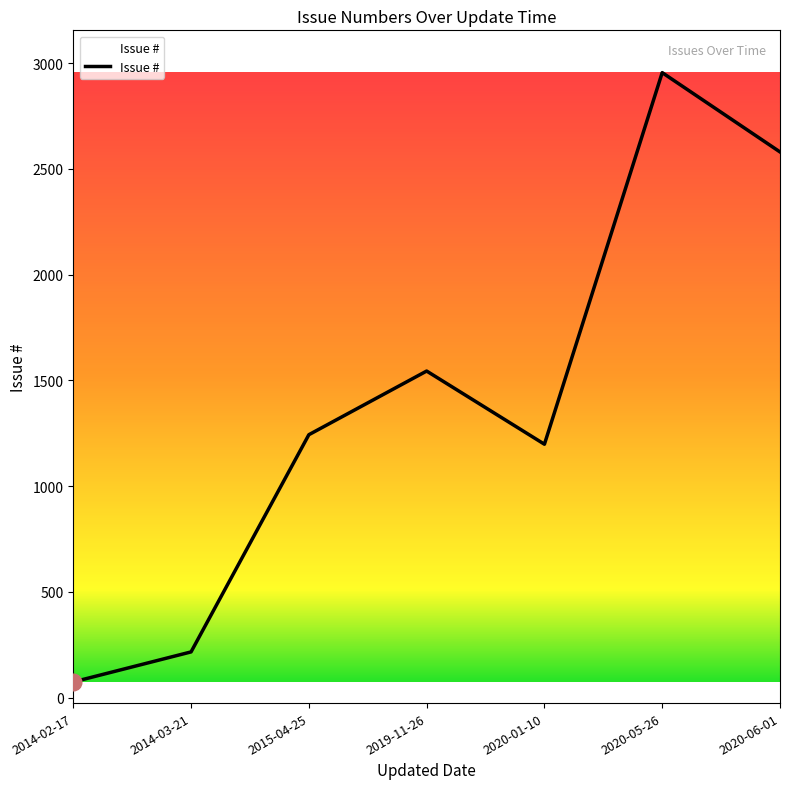

Reading left to right, transcribe all the data shown in this chart.

2014-02-17=74	2014-03-21=216	2015-04-25=1243	2019-11-26=1544	2020-01-10=1198	2020-05-26=2955	2020-06-01=2580